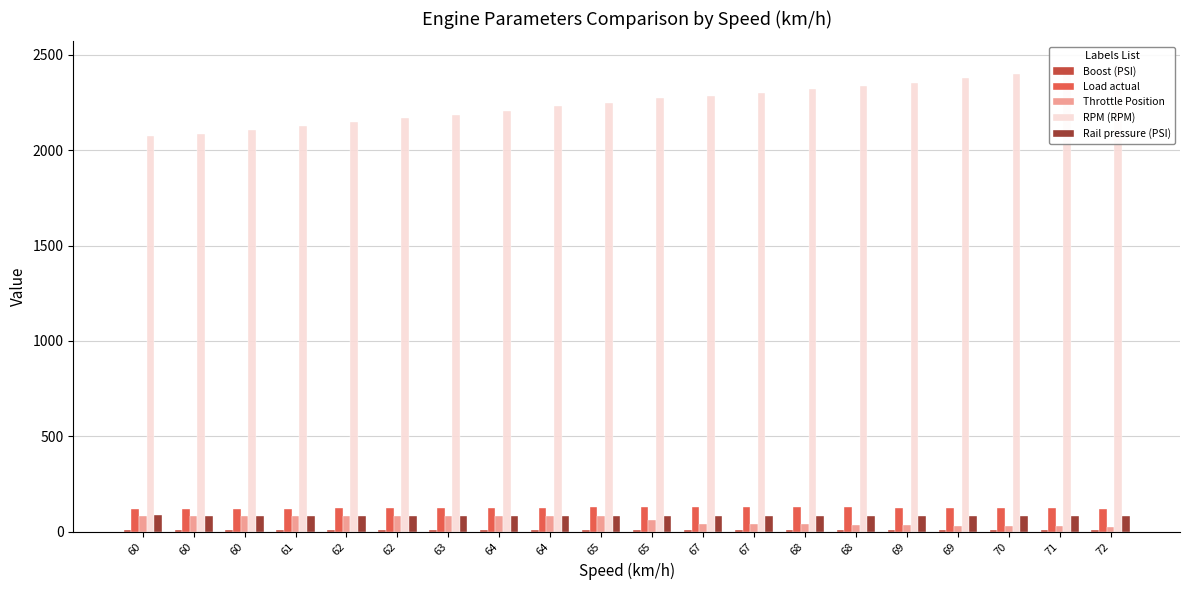

Reading left to right, list all the values displayed in this chart.

Boost (PSI): 60=6.7	60=6.8	60=7.1	61=7.3	62=7.5	62=7.7	63=7.9	64=8.1	64=8.3	65=8.5	65=8.8	67=8.6	67=8.7	68=8.7	68=8.5	69=8.4	69=8.4	70=7.7	71=7.6	72=7.2
Load actual: 60=116.8	60=117.7	60=118.9	61=120.1	62=121.3	62=122.4	63=123.3	64=124.5	64=126.0	65=127.2	65=128.4	67=127.3	67=128.3	68=128.2	68=126.7	69=126.2	69=126.3	70=122.6	71=122.2	72=120.0
Throttle Position: 60=81.0	60=81.0	60=81.0	61=81.0	62=81.0	62=81.1	63=81.0	64=81.0	64=81.0	65=80.3	65=59.2	67=41.1	67=42.1	68=39.1	68=33.5	69=32.6	69=31.8	70=27.4	71=26.9	72=23.7
RPM (RPM): 60=2074.0	60=2086.0	60=2106.0	61=2125.0	62=2145.0	62=2167.0	63=2183.0	64=2207.0	64=2230.0	65=2249.0	65=2271.0	67=2283.0	67=2297.0	68=2321.0	68=2335.0	69=2352.0	69=2376.0	70=2397.0	71=2420.0	72=2448.0
Rail pressure (PSI): 60=84.5	60=83.1	60=81.2	61=81.9	62=81.5	62=81.7	63=82.9	64=80.1	64=82.4	65=83.7	65=83.1	67=82.0	67=83.5	68=82.4	68=81.5	69=82.8	69=80.8	70=84.0	71=81.4	72=83.5